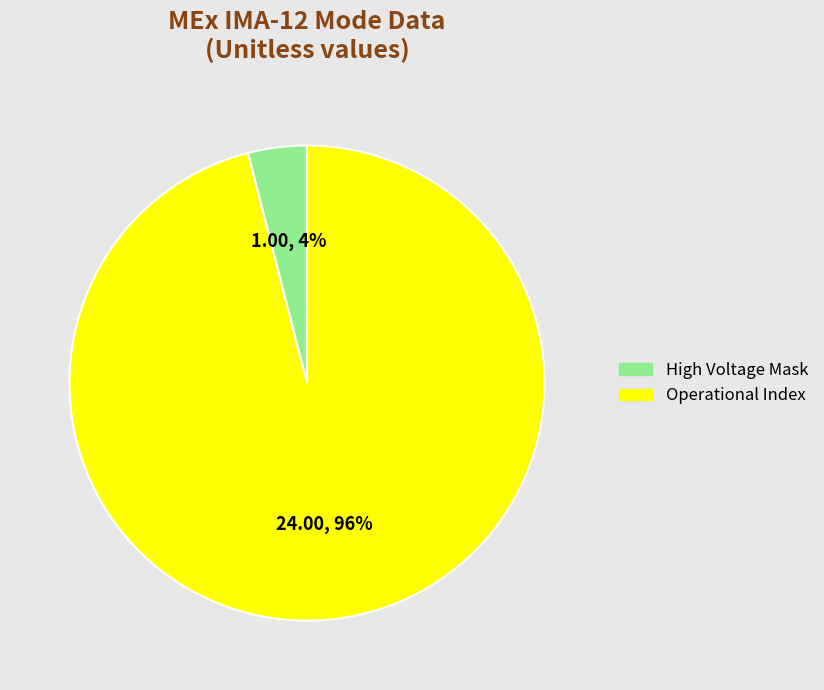

Does any single category account for the majority?

Yes